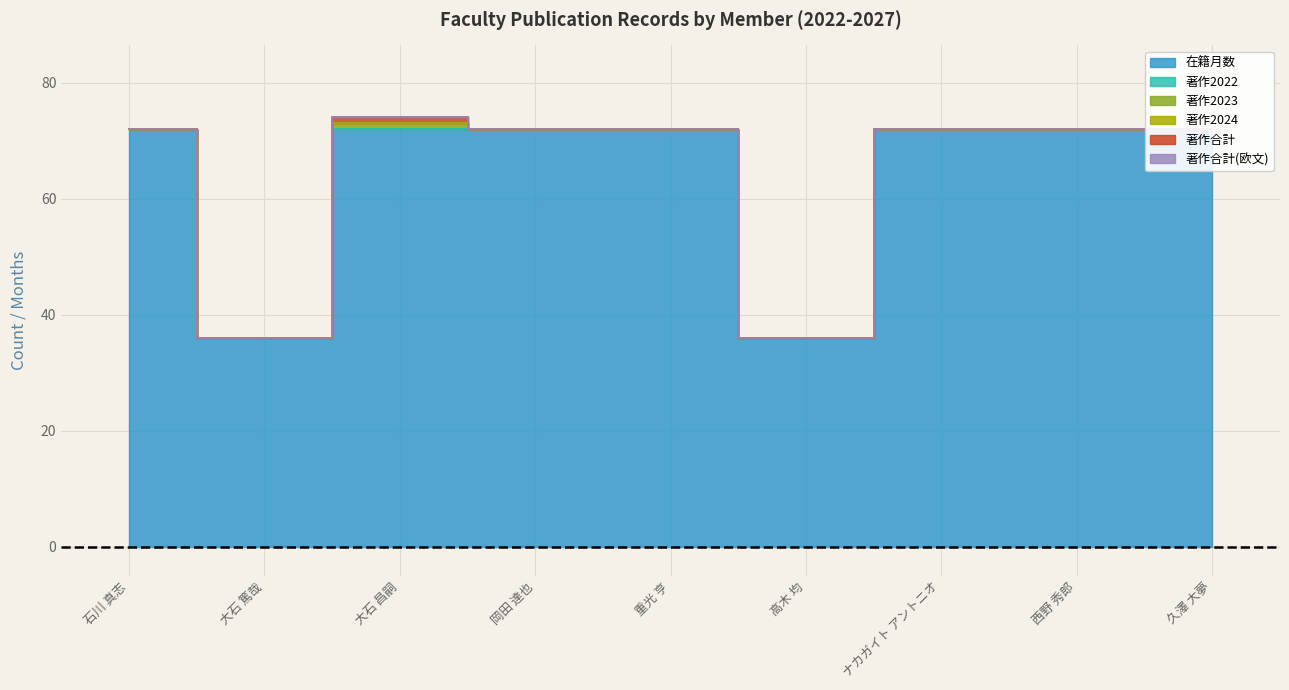

At which category is the sum across all series the highest?

大石 昌嗣